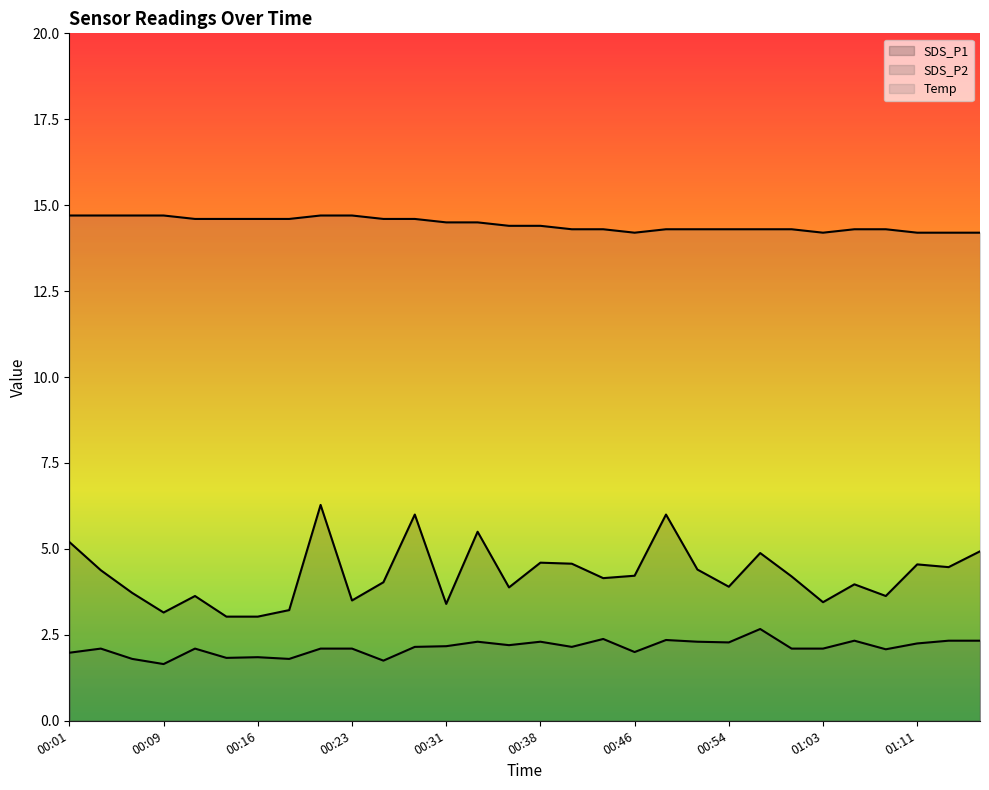

Does the chart display data point markers on the line(s)?

No